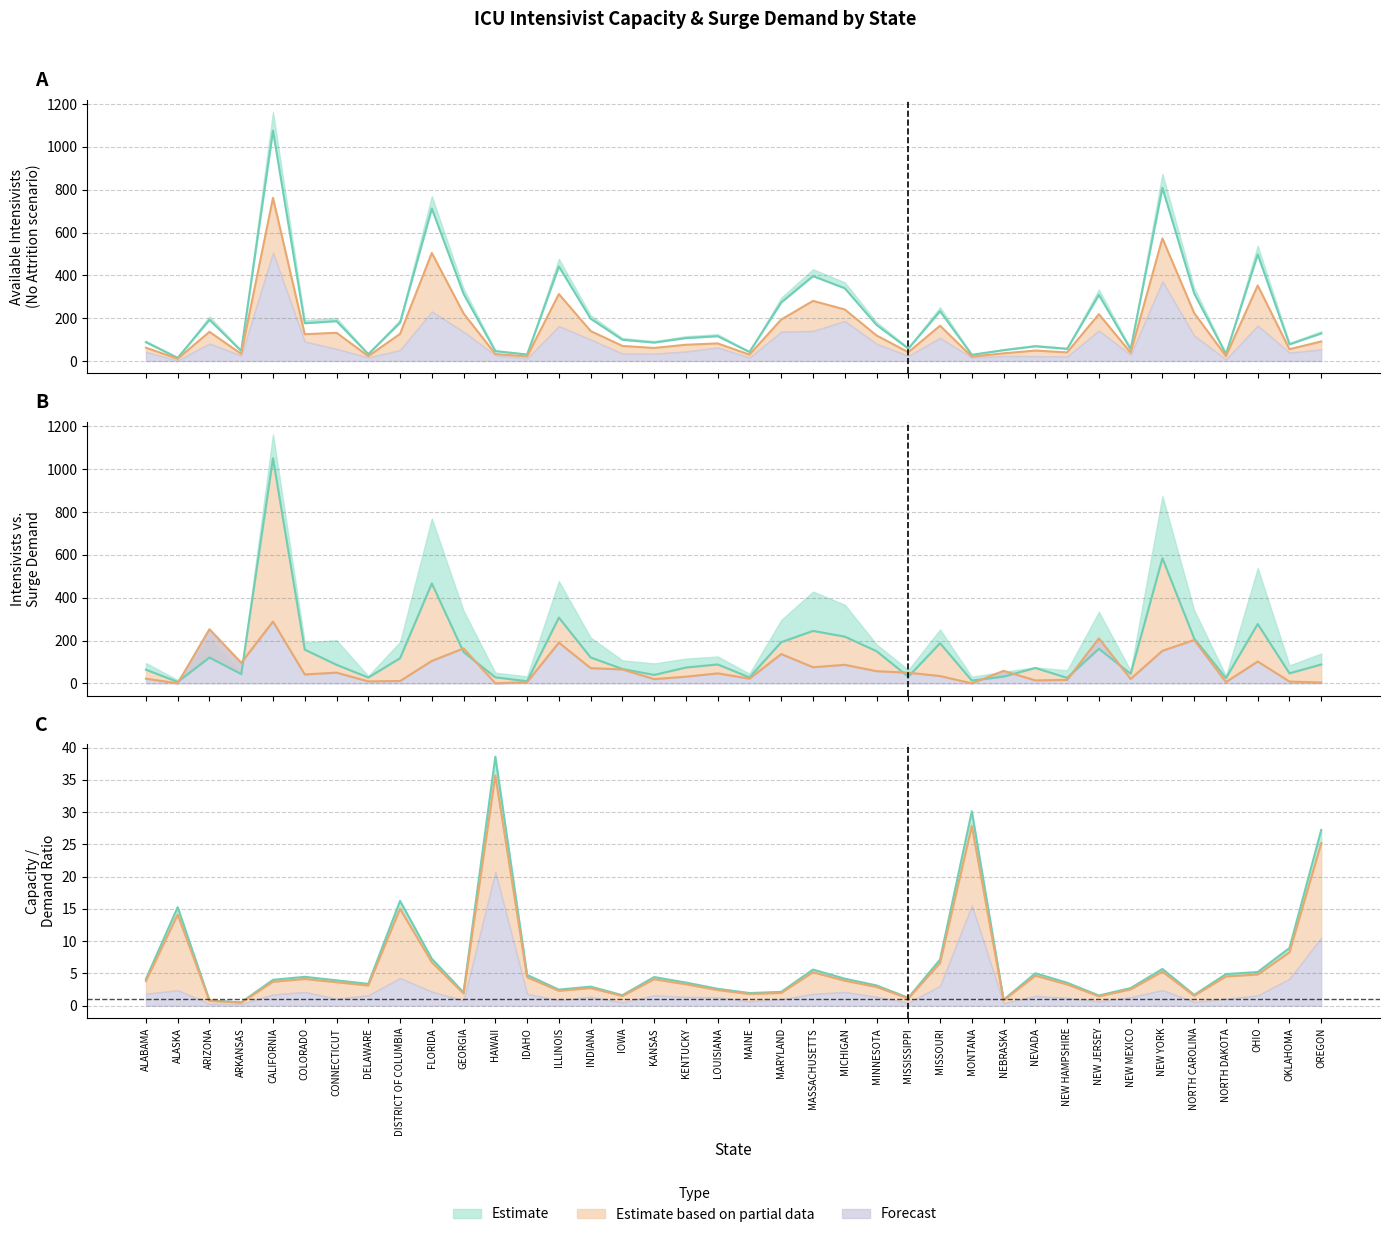

What is the total value across all series at MASSACHUSETTS?

641.4